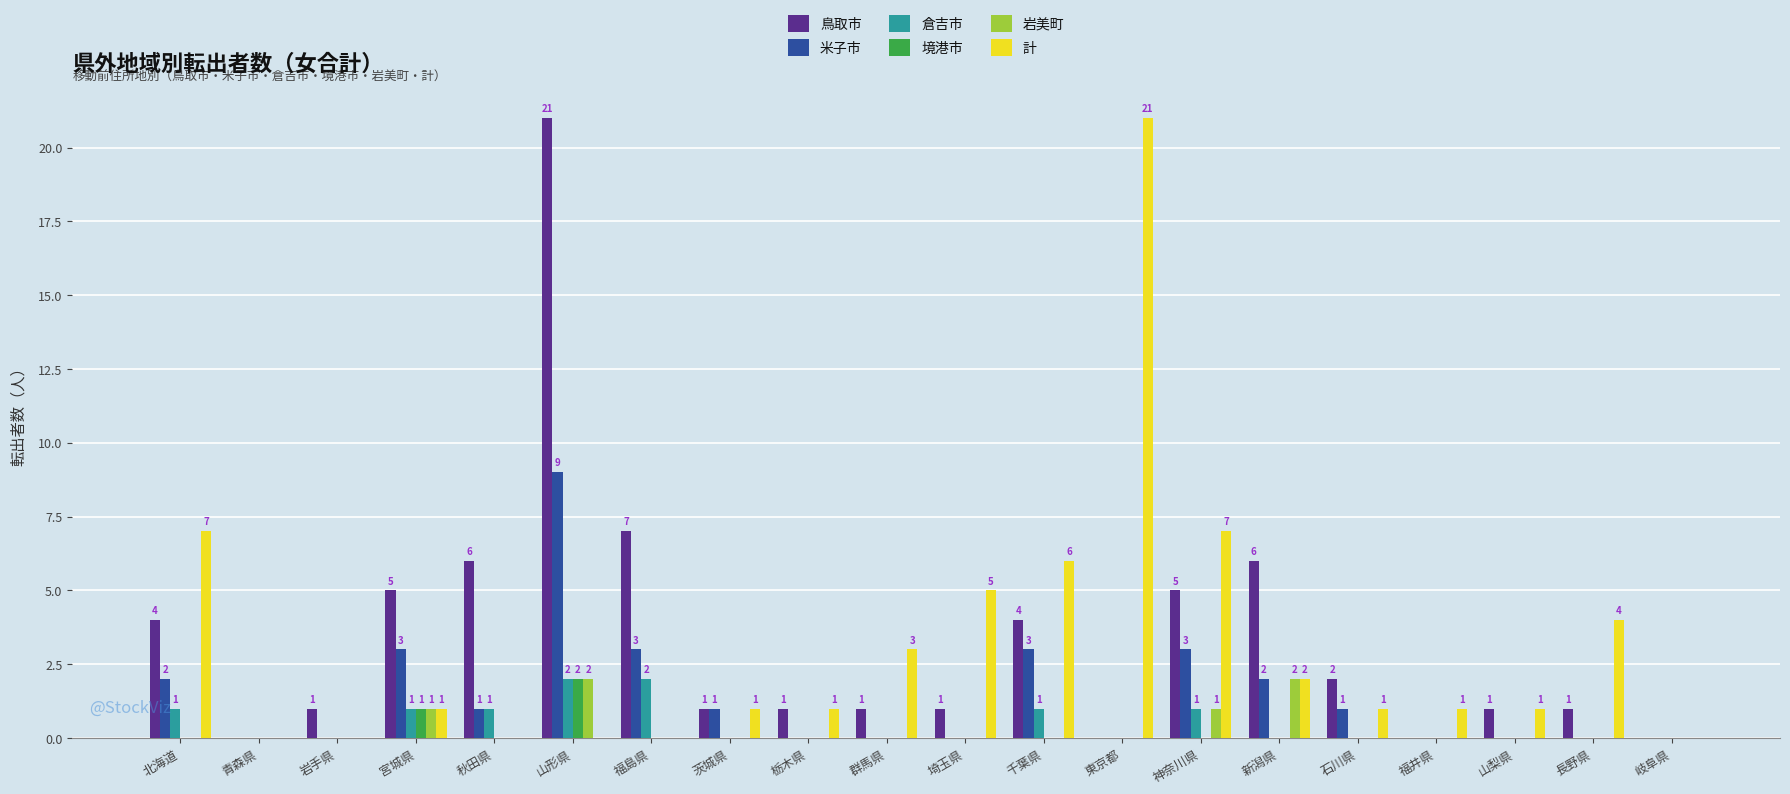

What is the spread (max minus min) of values at 福井県?

1